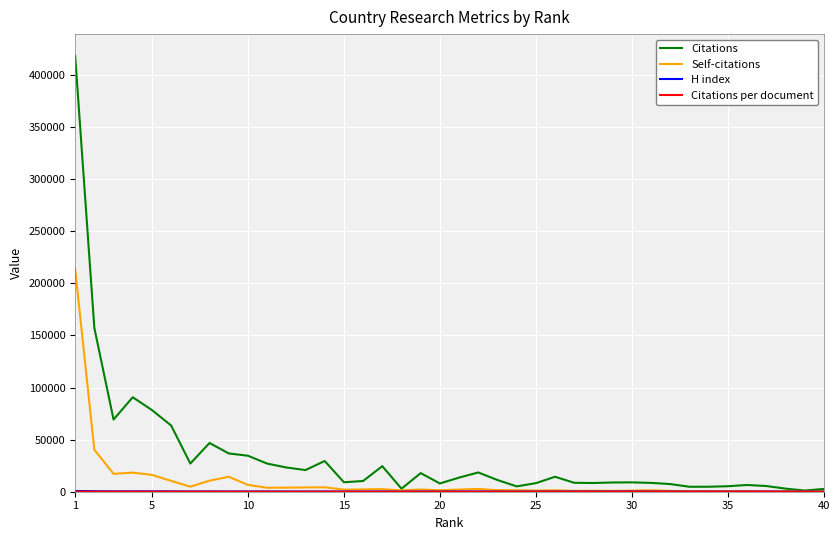

Which series has the widest spread of values?

Citations